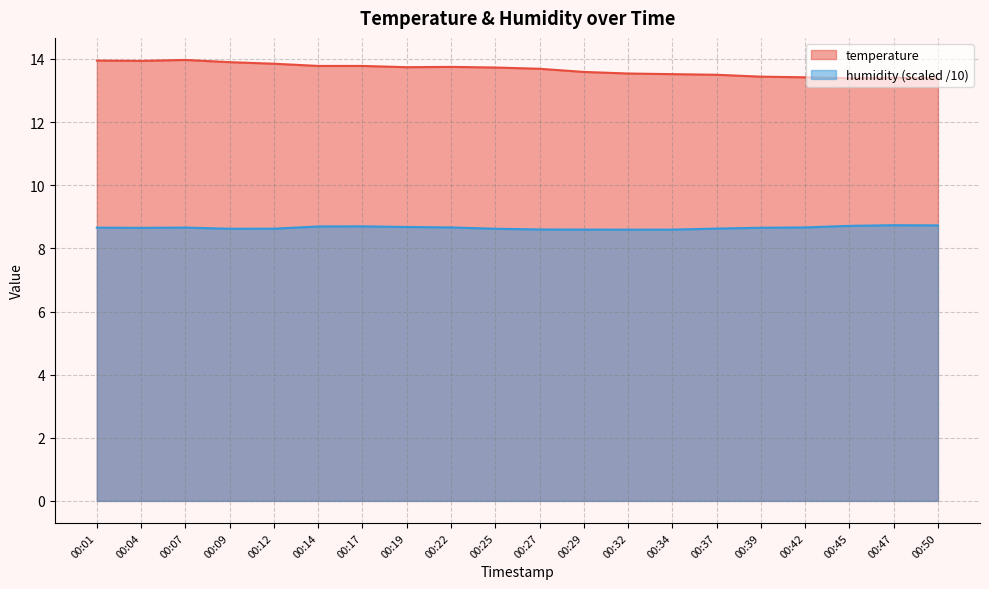

List the labels in order of humidity value, largest first.

00:47, 00:50, 00:45, 00:17, 00:14, 00:19, 00:42, 00:22, 00:07, 00:01, 00:39, 00:04, 00:37, 00:12, 00:09, 00:25, 00:27, 00:29, 00:34, 00:32